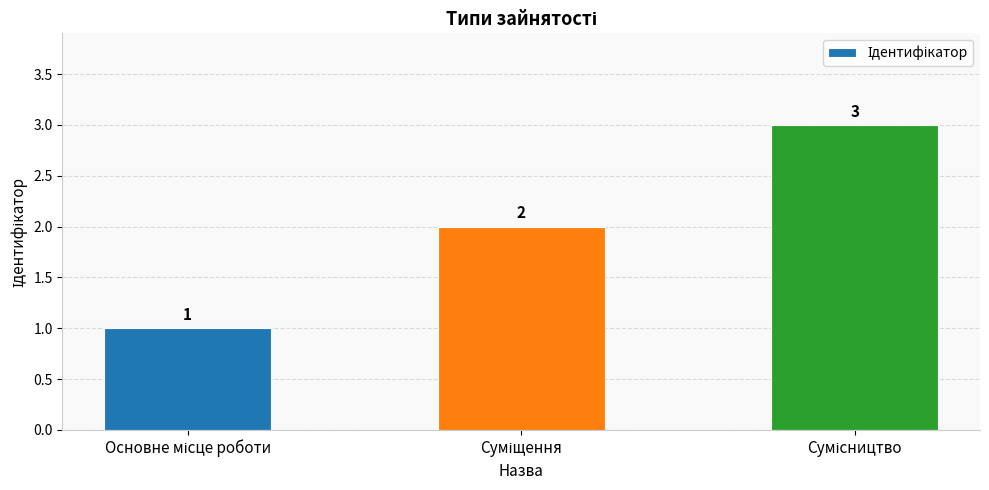

What is the value of the 3rd bar from the left?

3